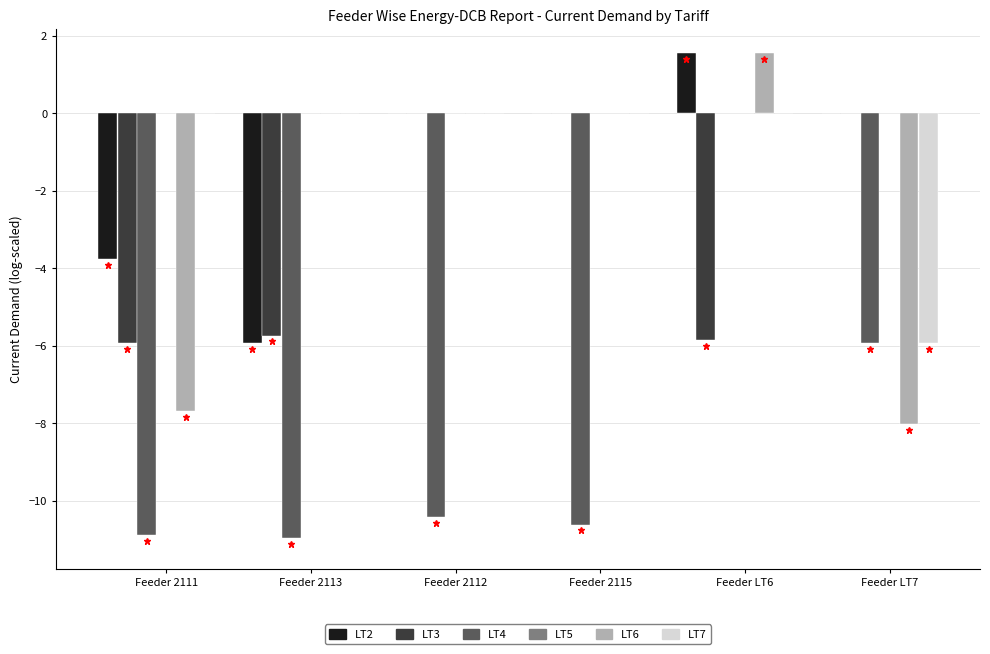

What is the sum of the LT3 values at Feeder 2113 and Feeder 2111?

-11.7